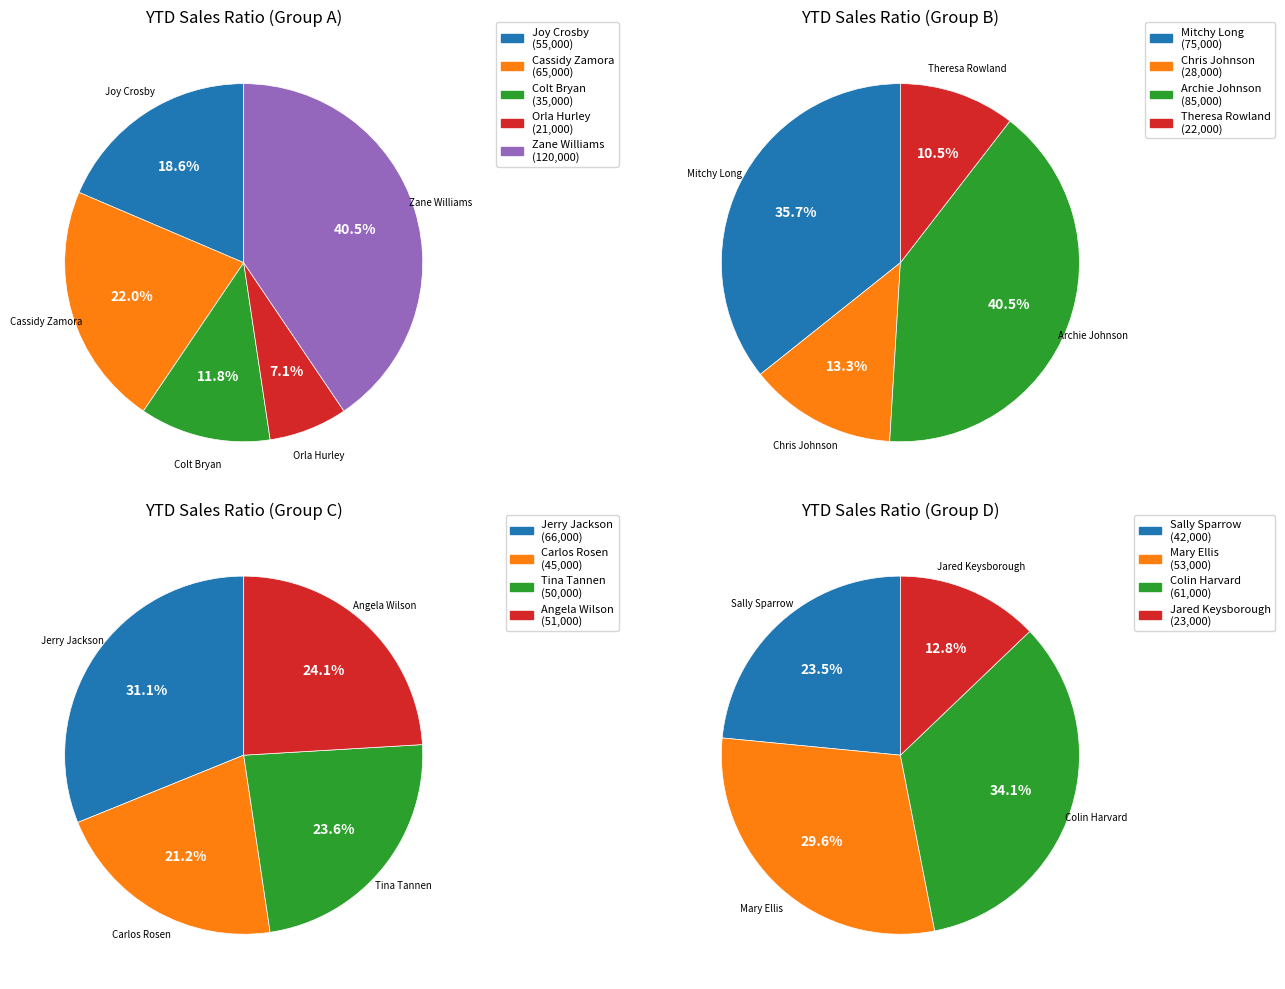

How many slices are in this pie chart?

17